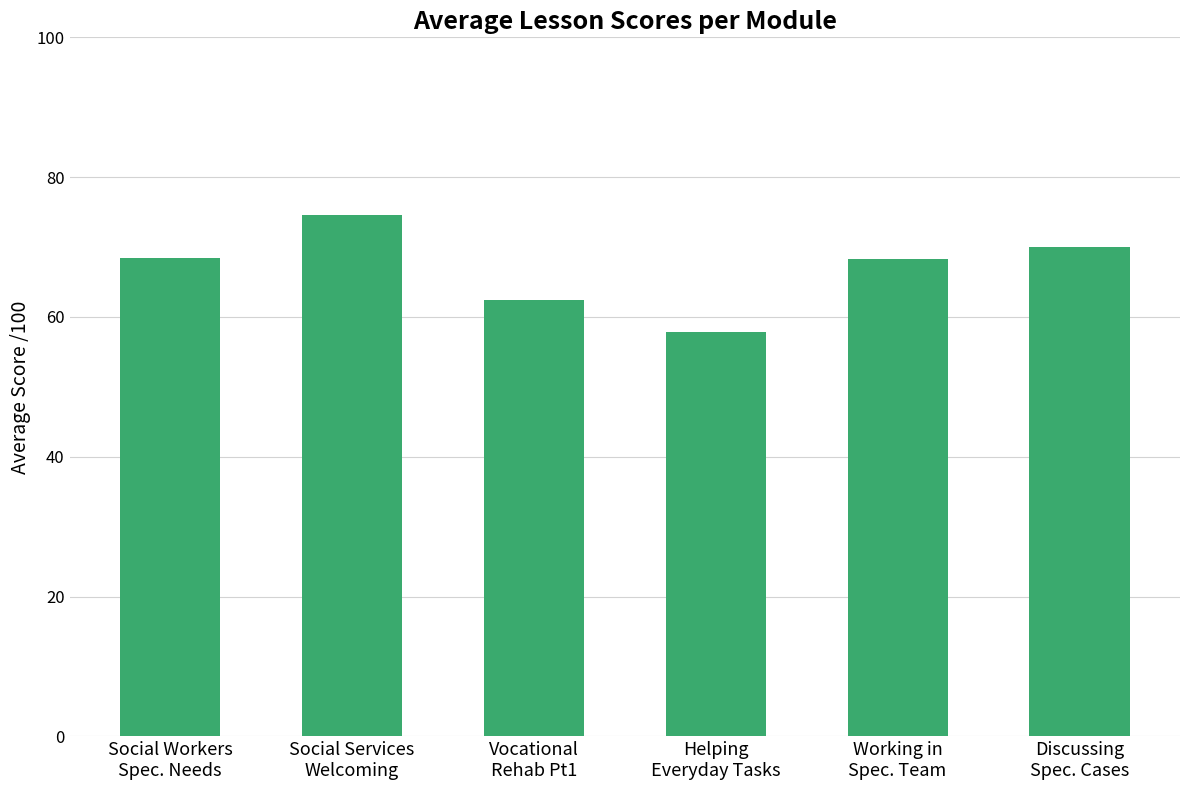

What is the average value?

66.9